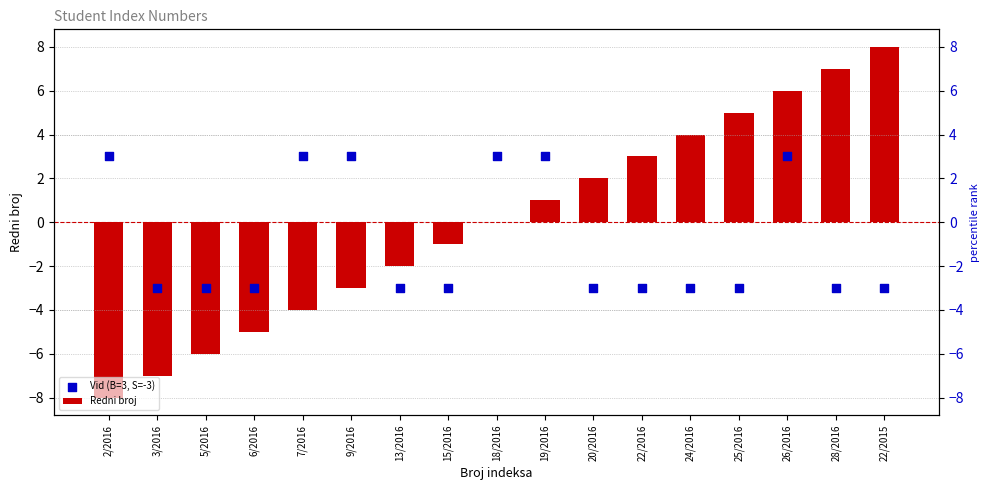

Is the value of Vid (B=3, S=-3) at 28/2016 greater than the value of Redni broj at 20/2016?

No